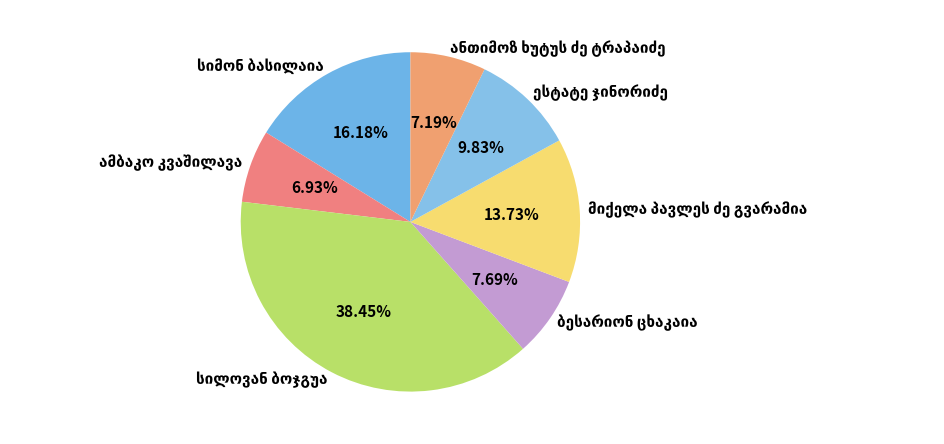

Is there a majority slice in this chart?

No